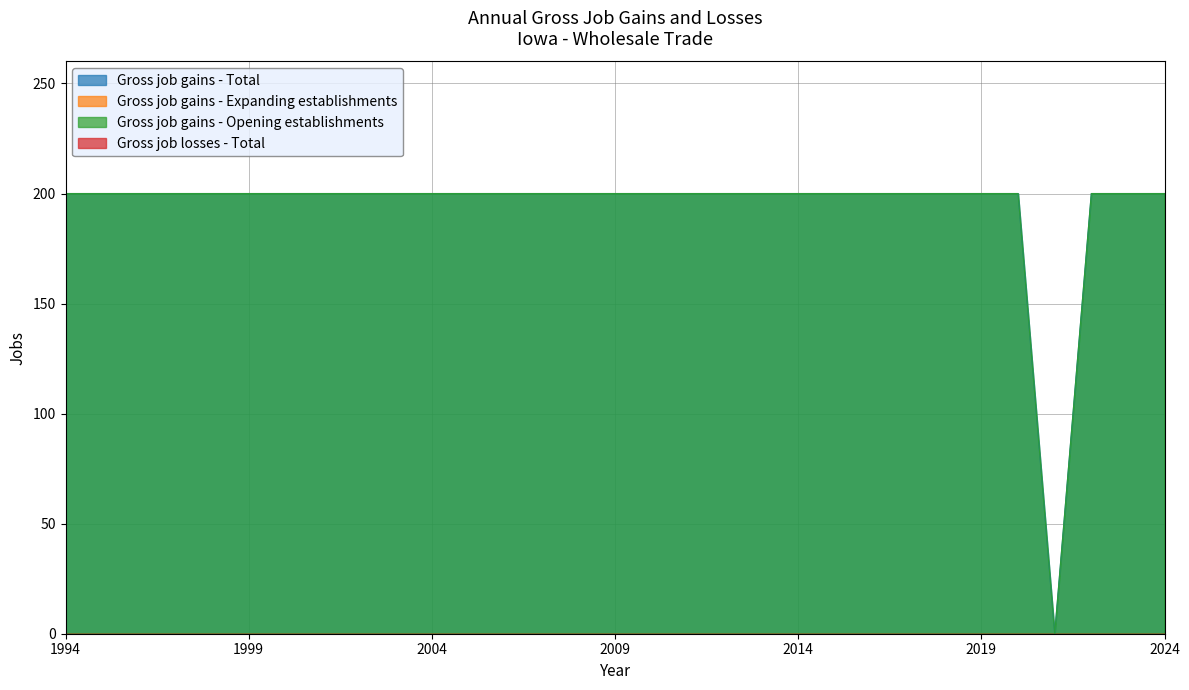

True or false: Gross job gains - Opening establishments and Gross job gains - Total intersect in this chart.

False